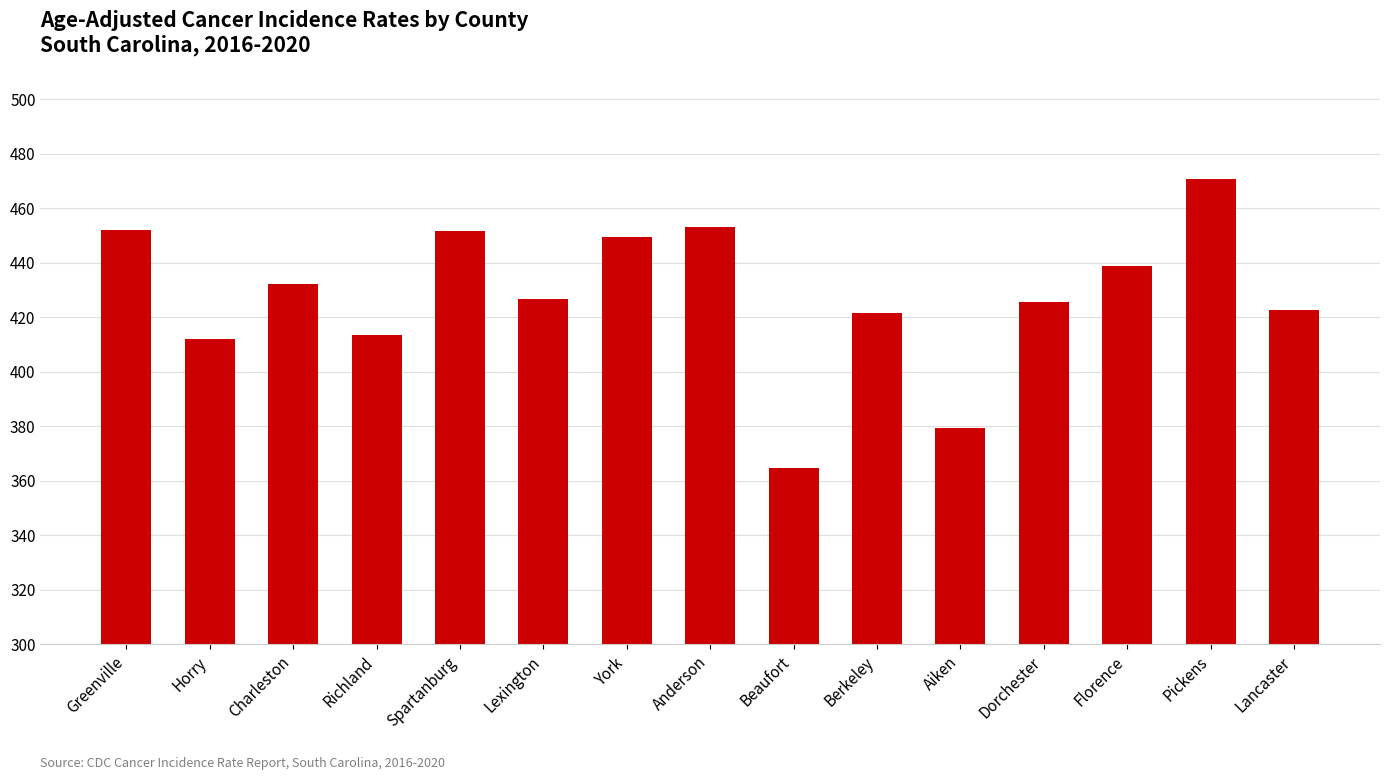

The chart shows a value of 241.9 at Aiken. True or false?

False